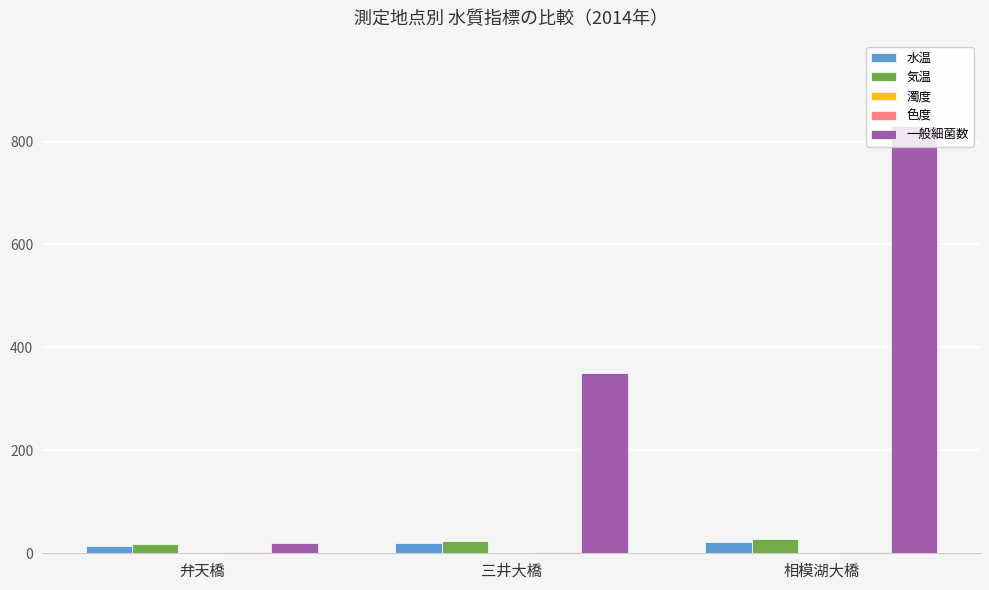

Which series has the largest total across all categories?

一般細菌数